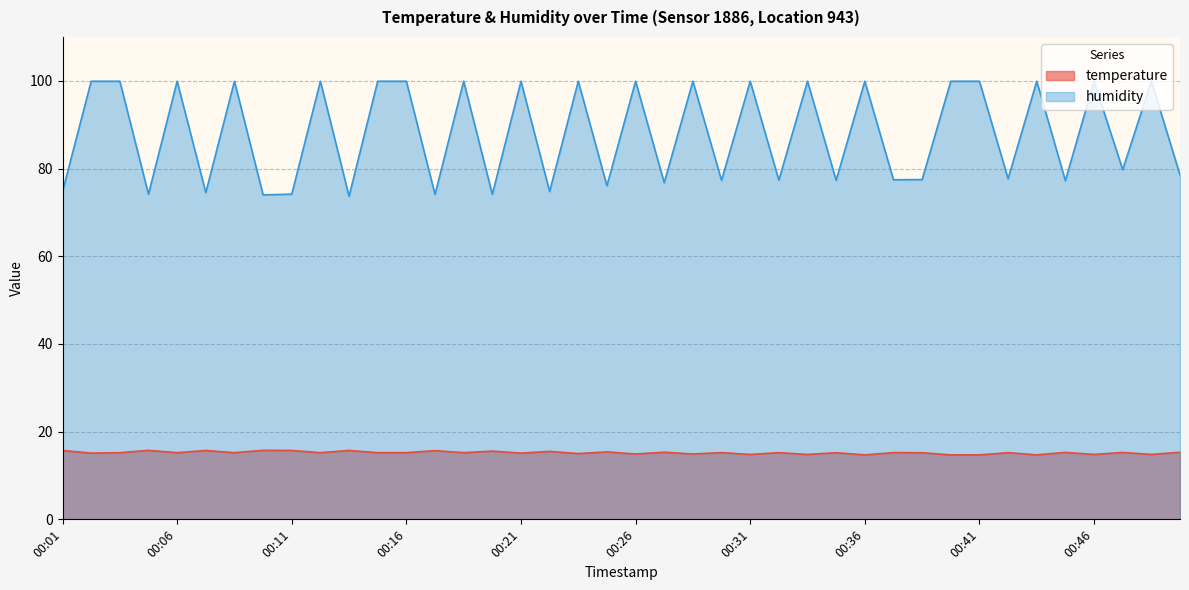

Which series changed the most between 00:28 and 00:43?

humidity